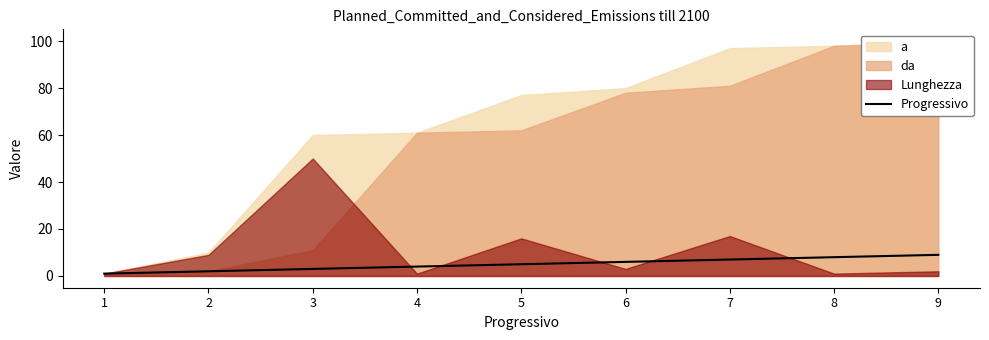

What is the minimum value shown in the chart?

1